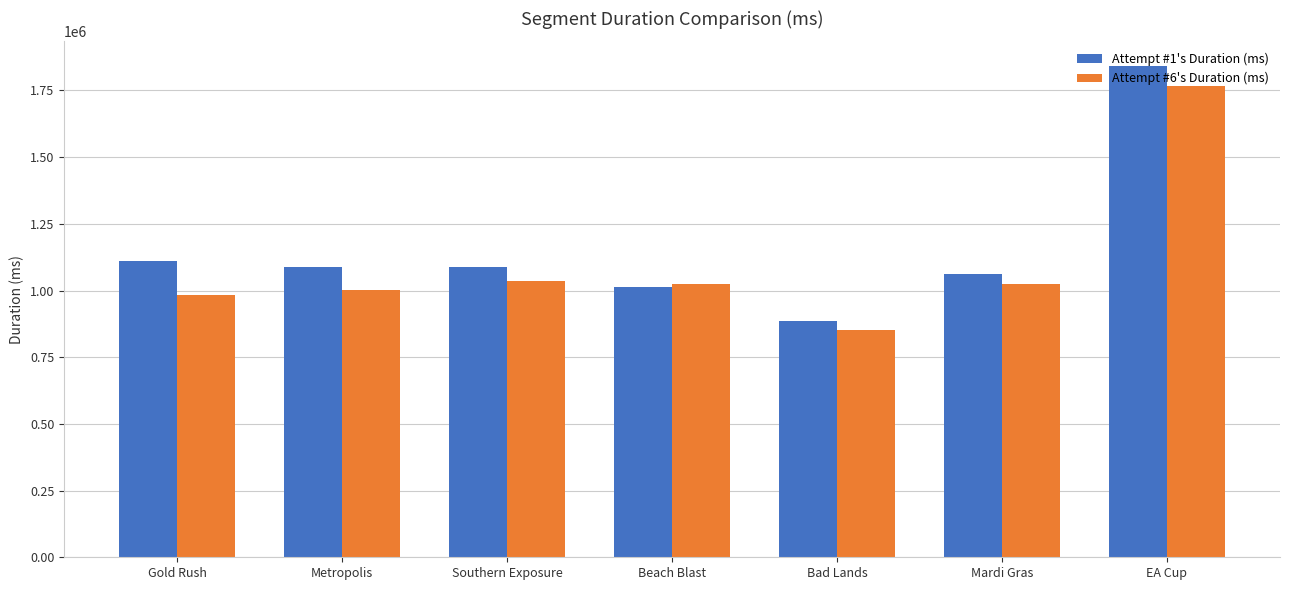

The Attempt #1's Duration (ms) series shows 1459103 at Bad Lands. True or false?

False